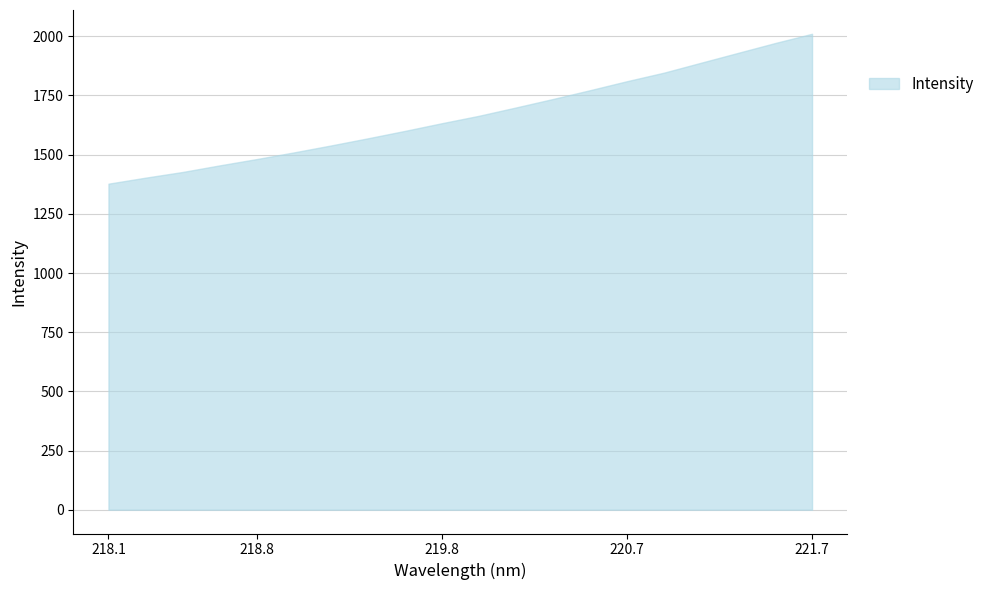

List the labels in order of value, smallest first.

218.0596, 218.2508, 218.442, 218.6332, 218.8244, 219.0156, 219.2067, 219.3979, 219.589, 219.7801, 219.9712, 220.1623, 220.3533, 220.5444, 220.7354, 220.9264, 221.1174, 221.3083, 221.4993, 221.6902